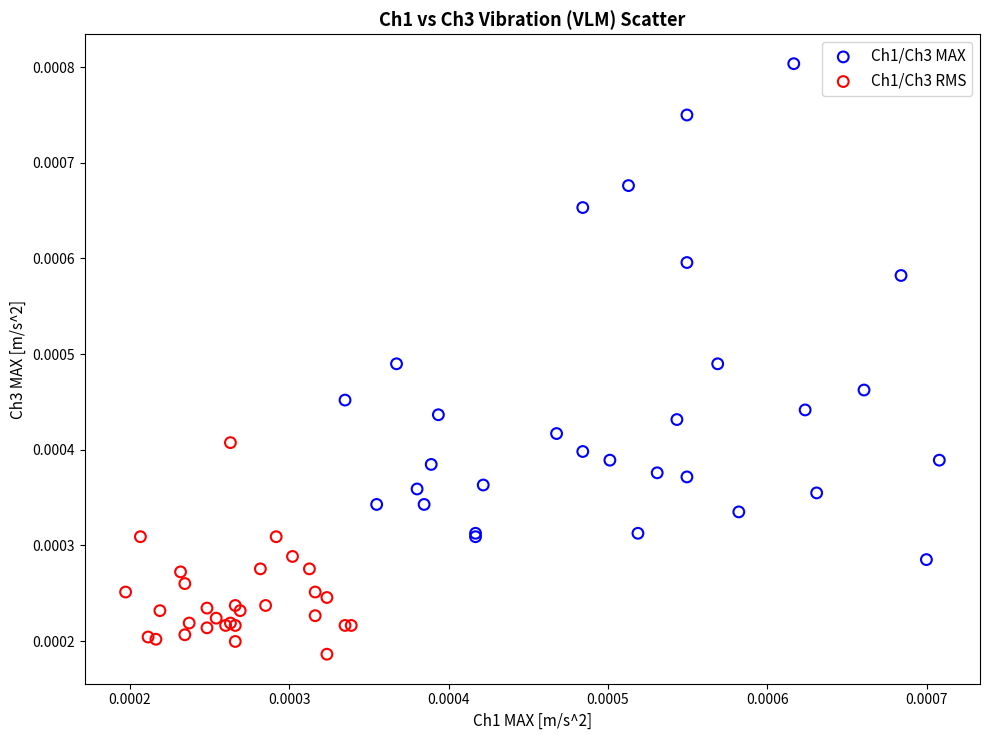

Which series contains the highest Y value?

Ch1/Ch3 MAX